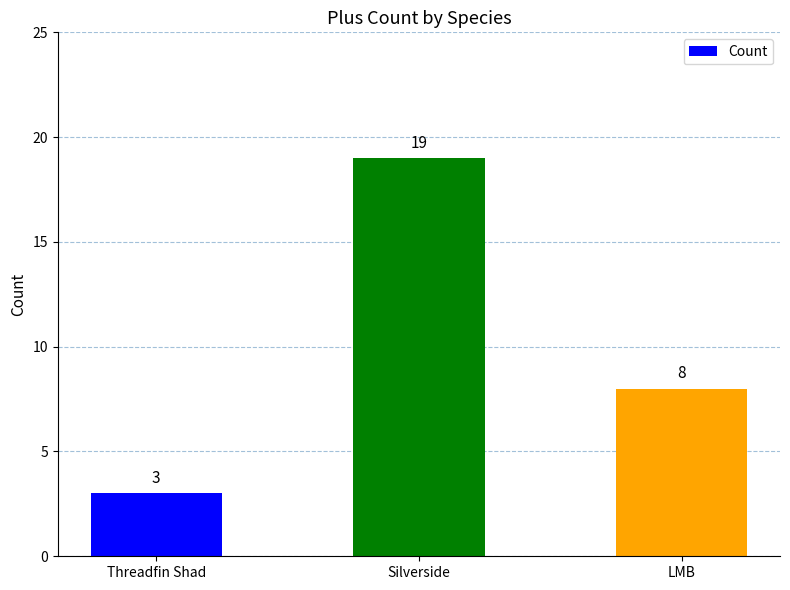

Reading right to left, transcribe all the data shown in this chart.

LMB=8	Silverside=19	Threadfin Shad=3